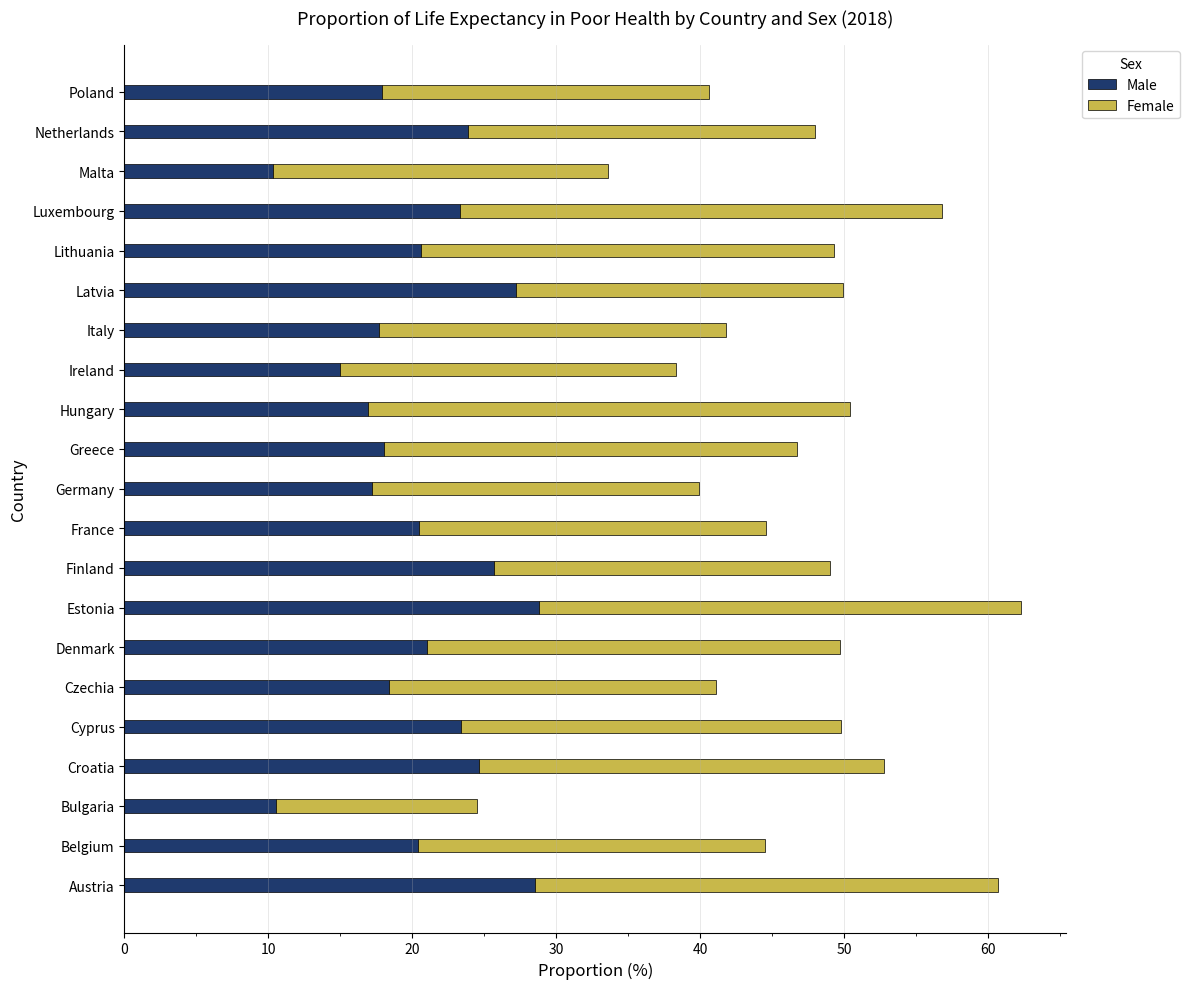

What is the maximum value for Male?

28.8